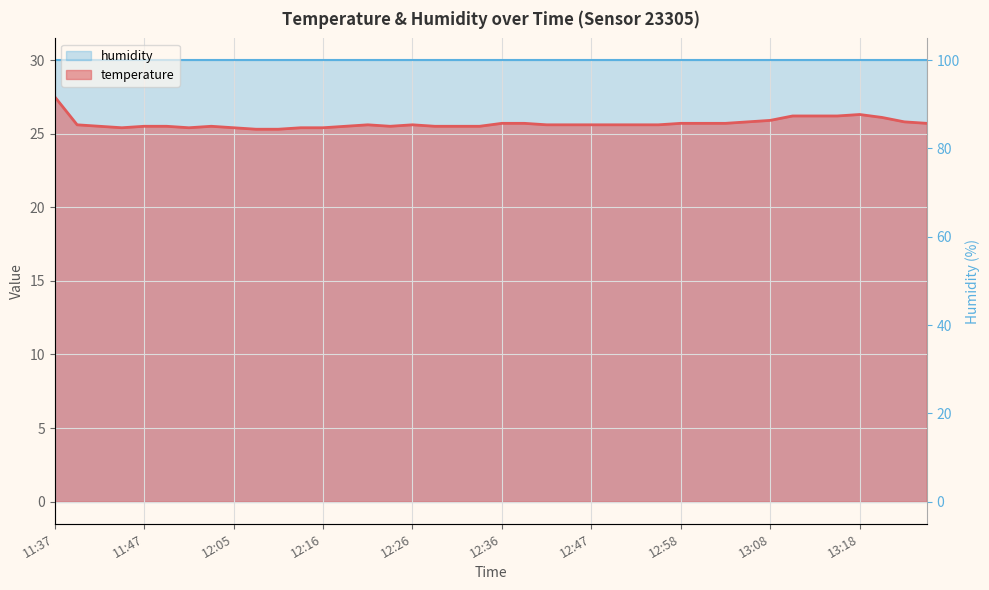

Which label corresponds to the smallest value in the chart?

12:08